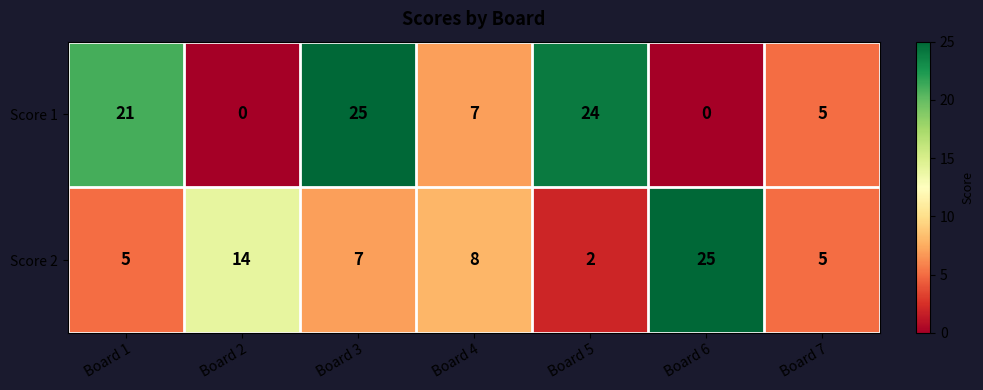

Rank the series at Board 2 from lowest to highest value.

Score 1, Score 2